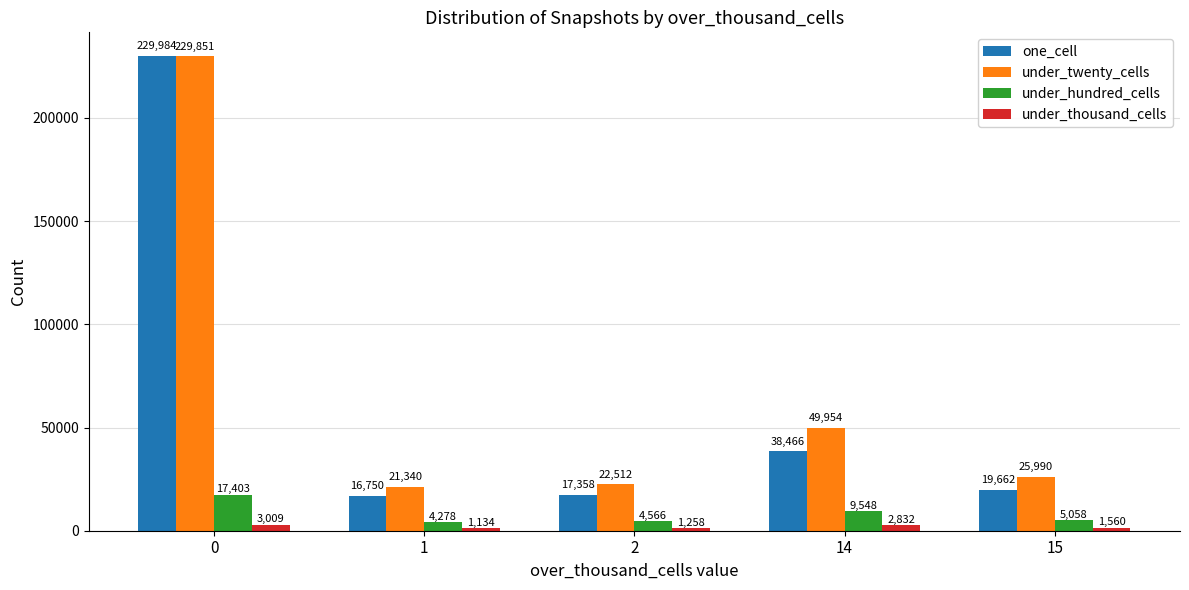

Which series has the widest spread of values?

one_cell